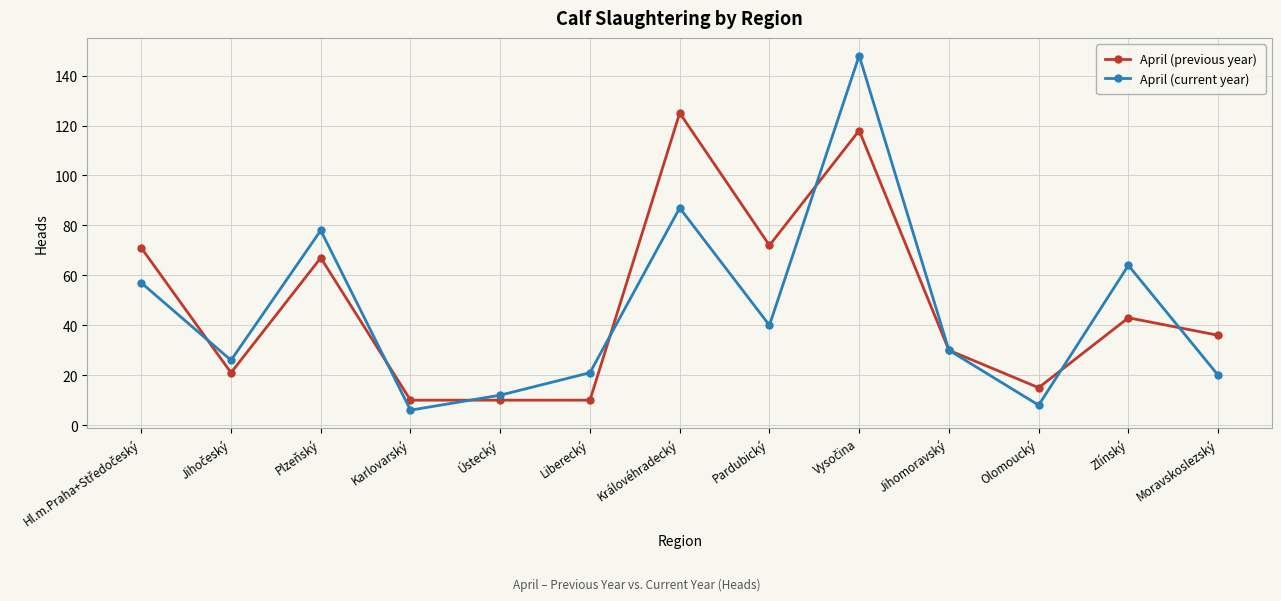

Is it true that April (current year) equals 64 at Zlínský?

True